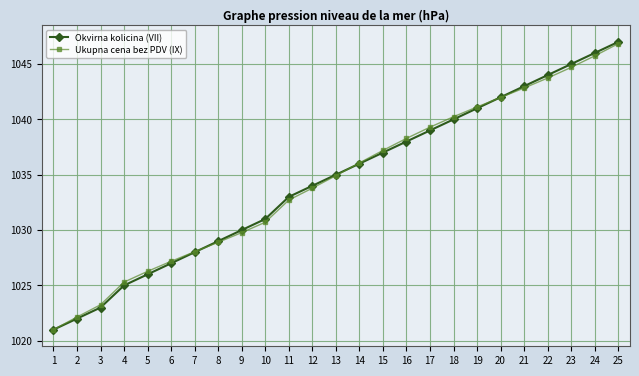

At which label does Okvirna kolicina (VII) reach its minimum?

1